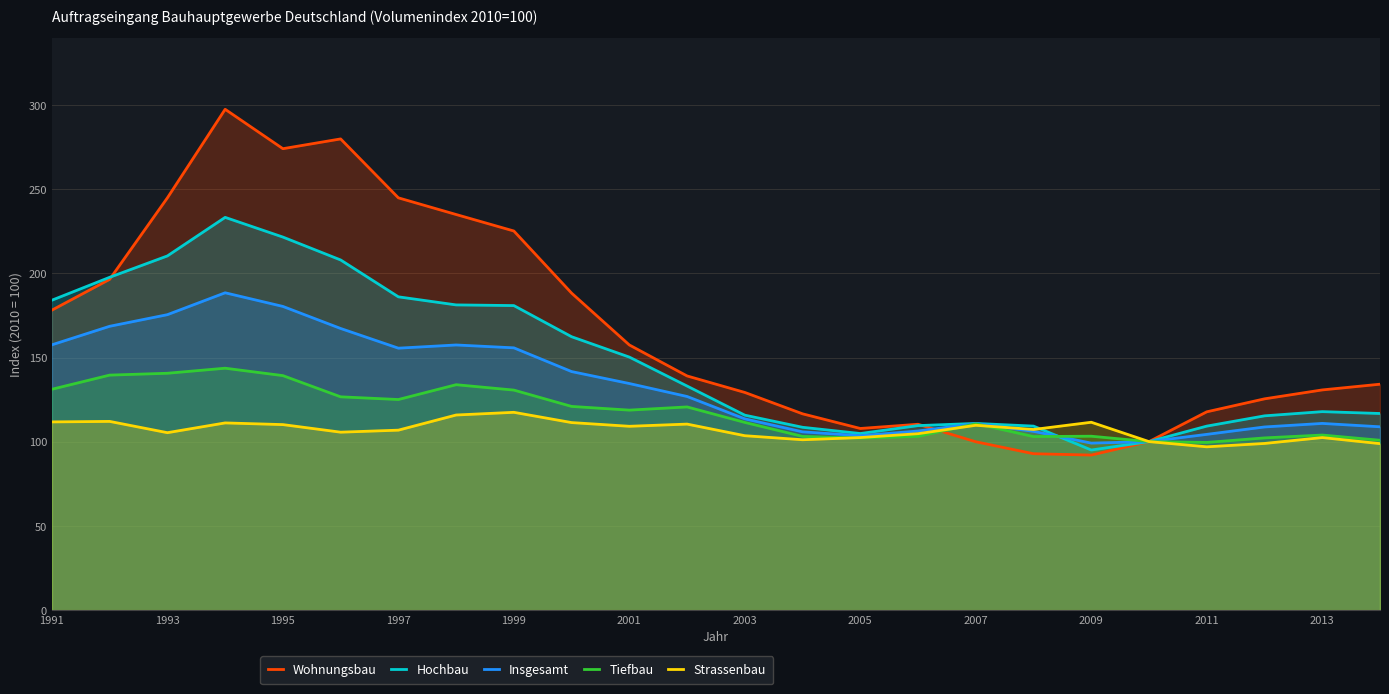

Which series has the largest total across all categories?

Wohnungsbau